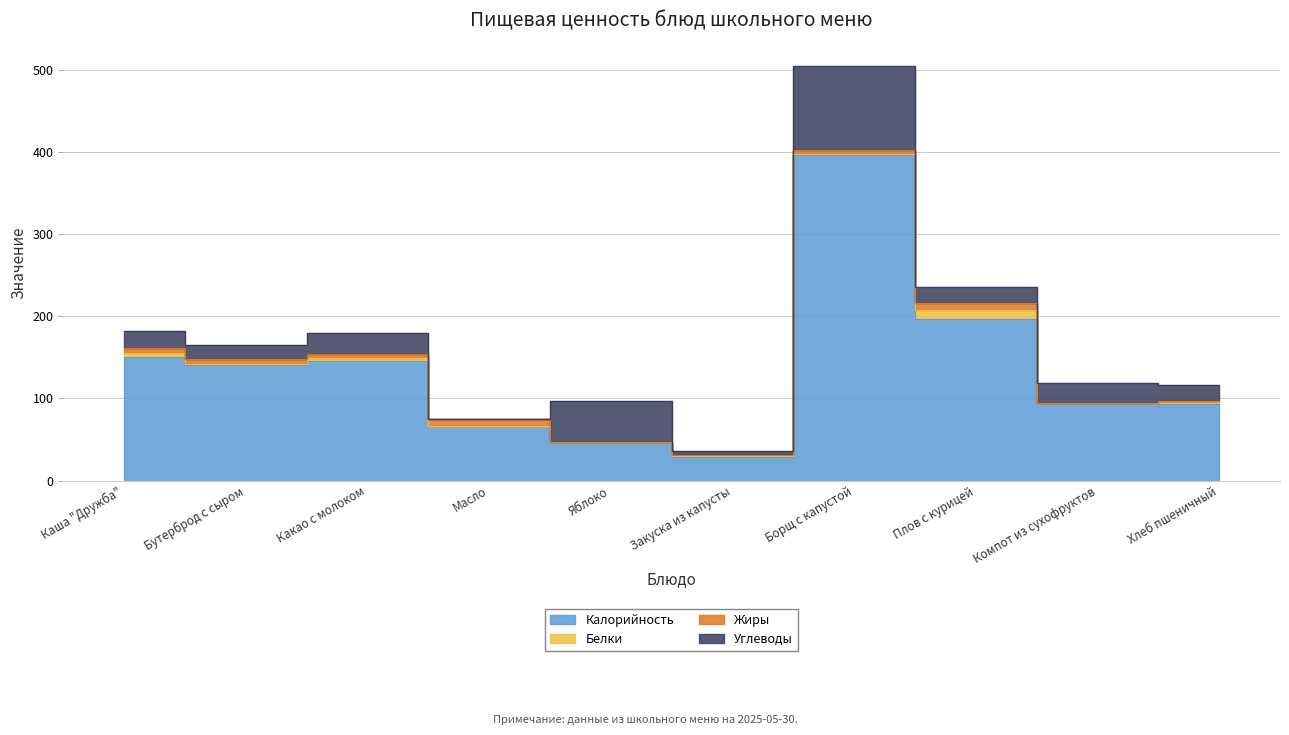

Which label corresponds to the largest value in the chart?

Борщ с капустой